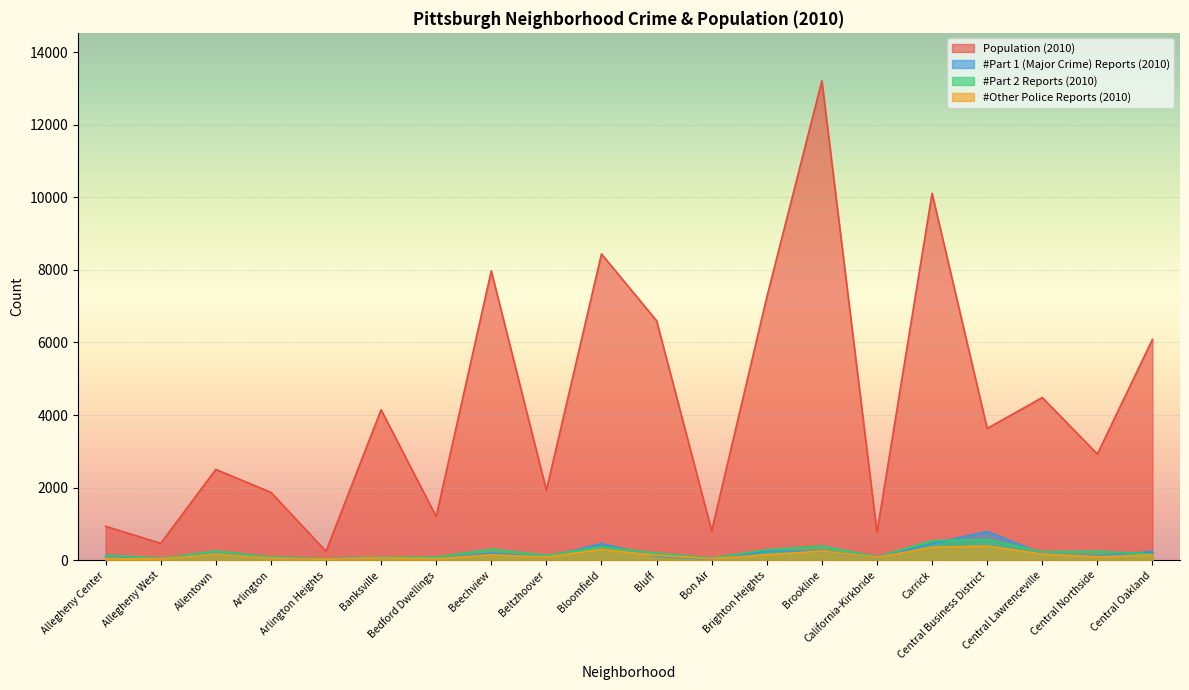

List the series in order of their peak value, highest first.

Population (2010), #Part 1 (Major Crime) Reports (2010), #Part 2 Reports (2010), #Other Police Reports (2010)